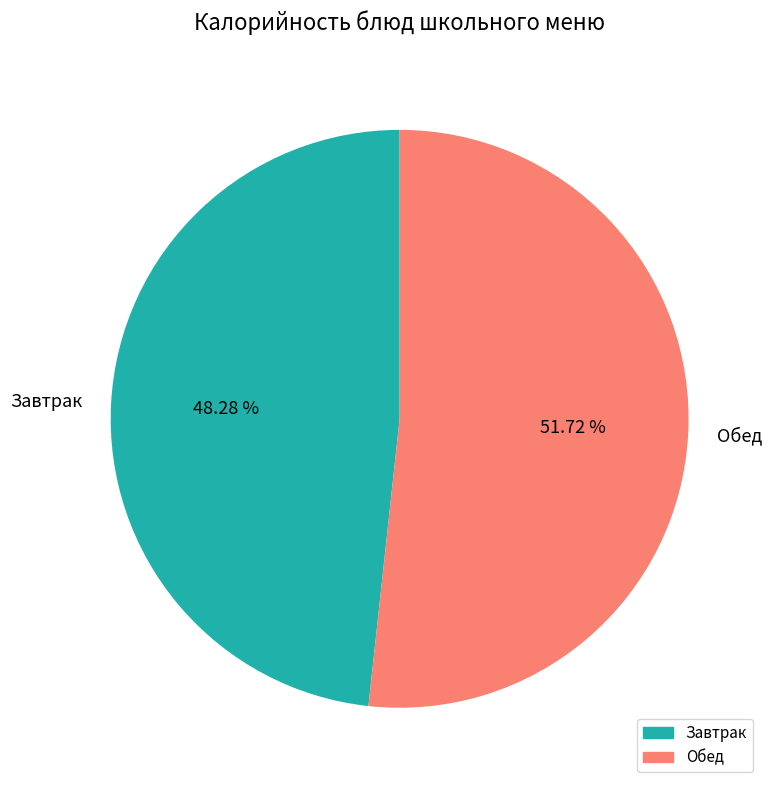

Approximately how many times larger is the value at Завтрак compared to Обед?

0.9